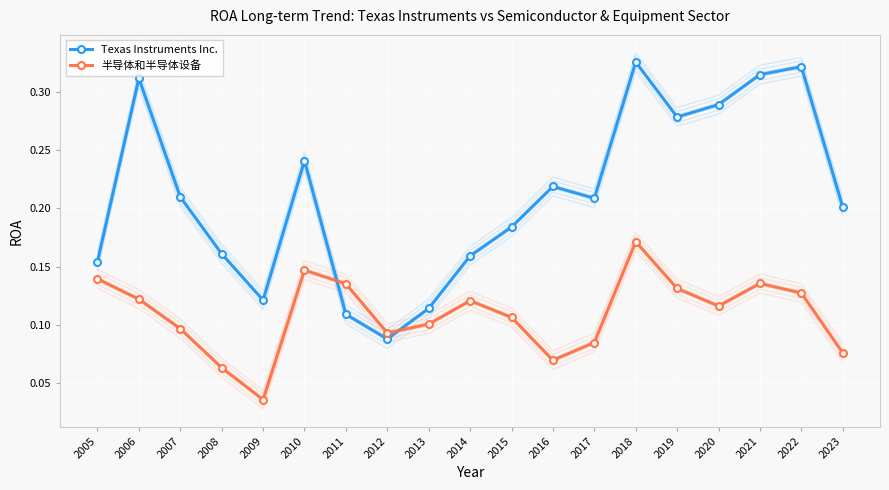

What is the difference between the Texas Instruments Inc. values at 2023 and 2011?

0.1